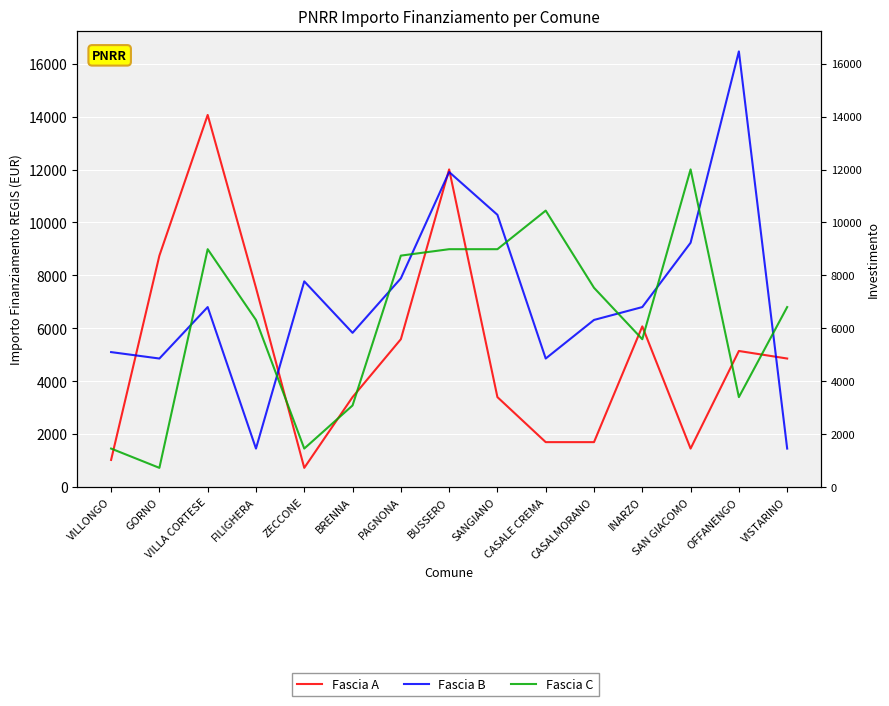

Which series ends up on top after the final intersection of Fascia C and Fascia B?

Fascia C